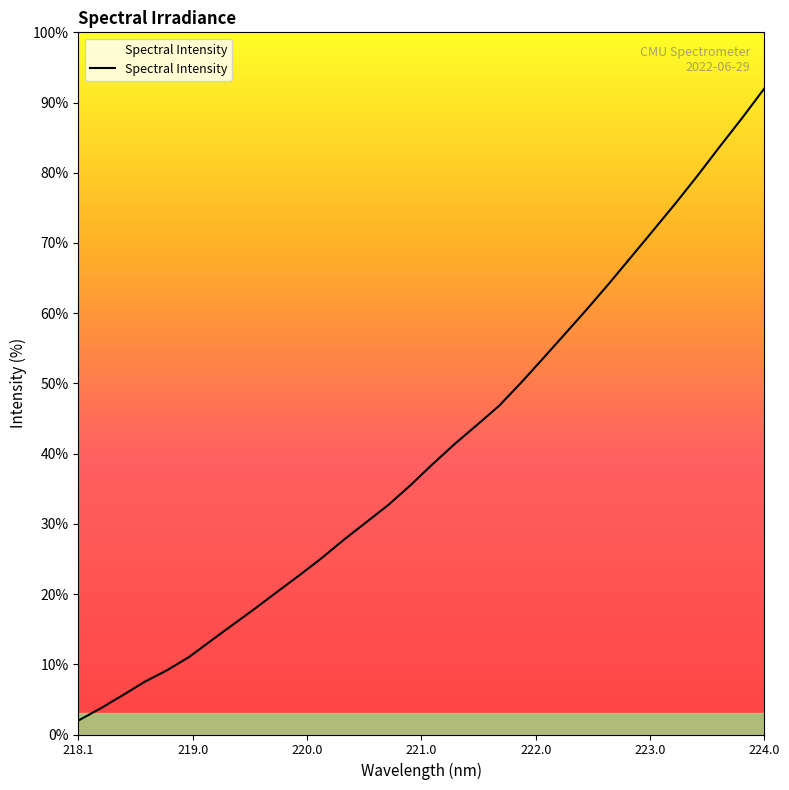

What is the smallest value displayed?

2.0